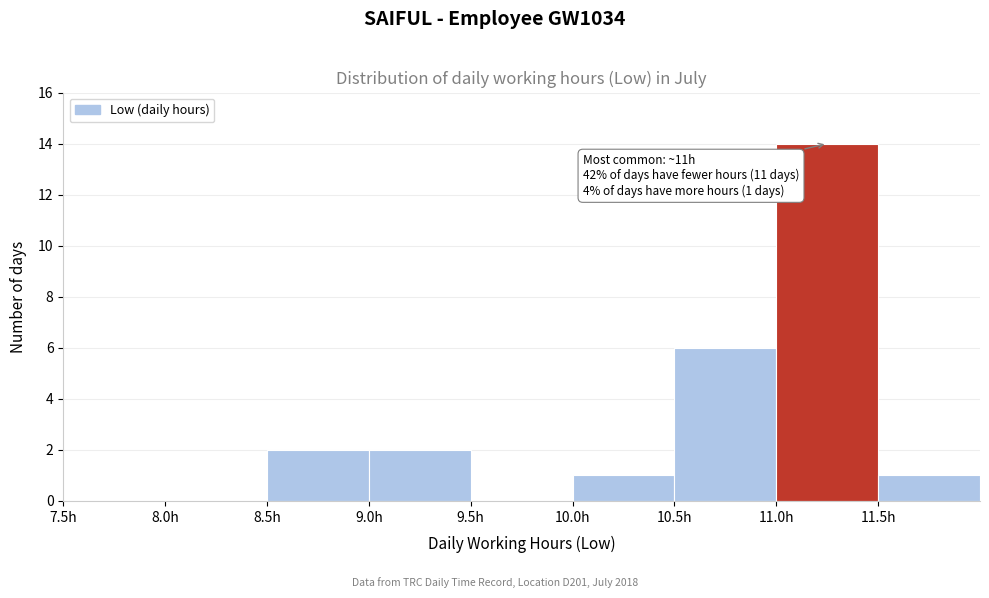

Over which range of the x-axis is the bar tallest?

11.0 to 11.5